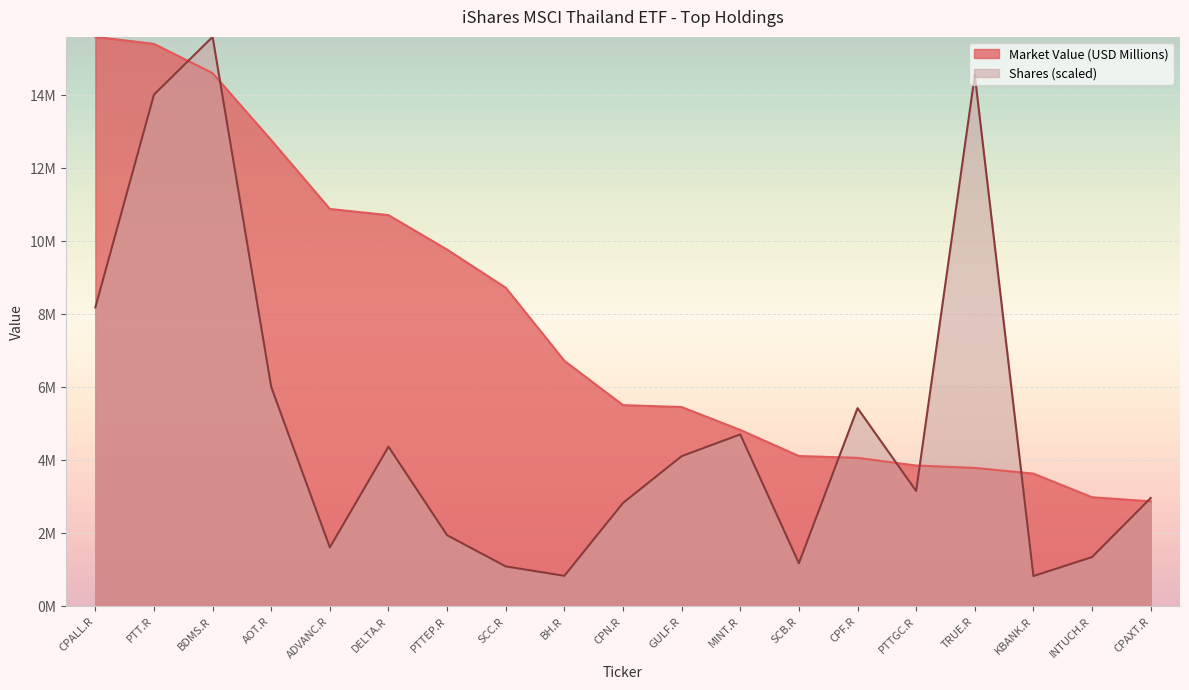

Count the number of categories in the chart.

19